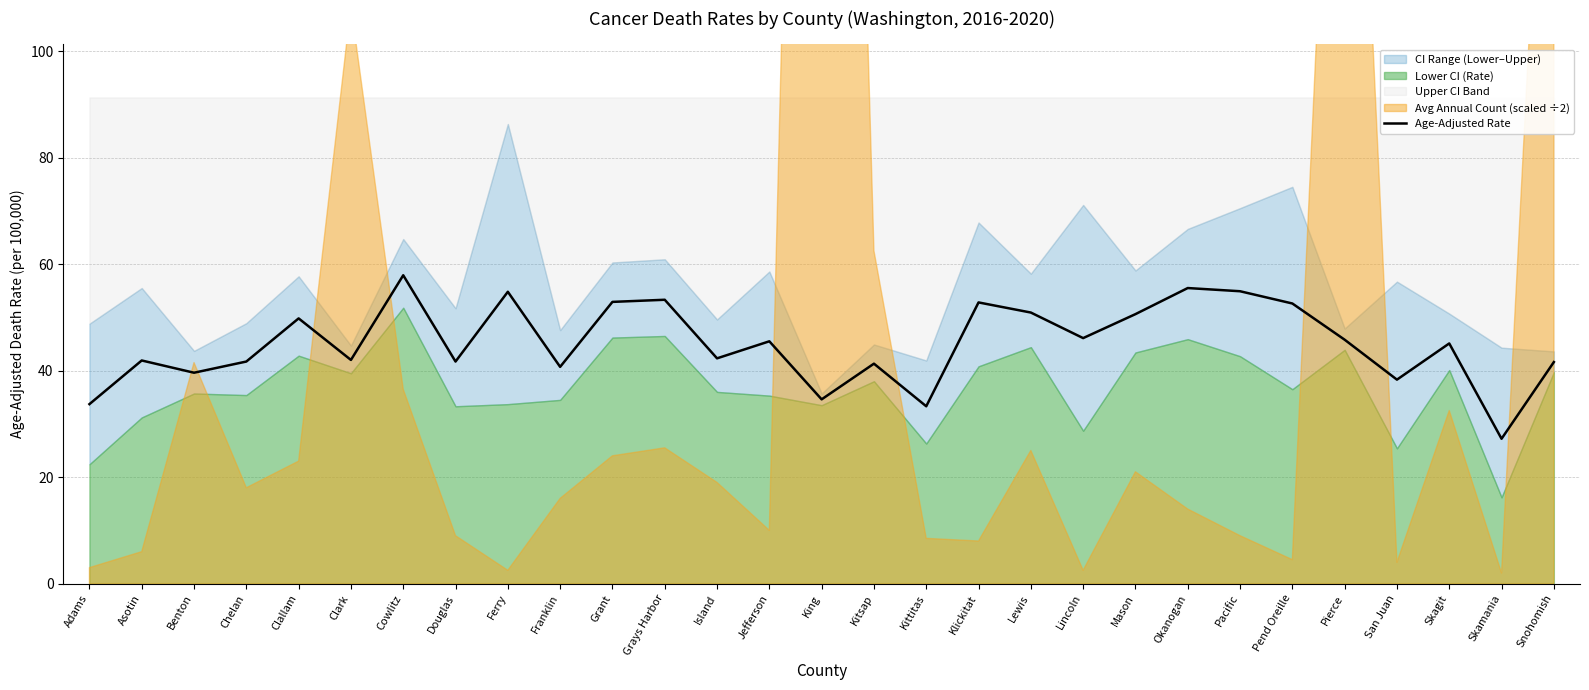

How many interior local valleys (lower than both neighbors) does the data have?

10